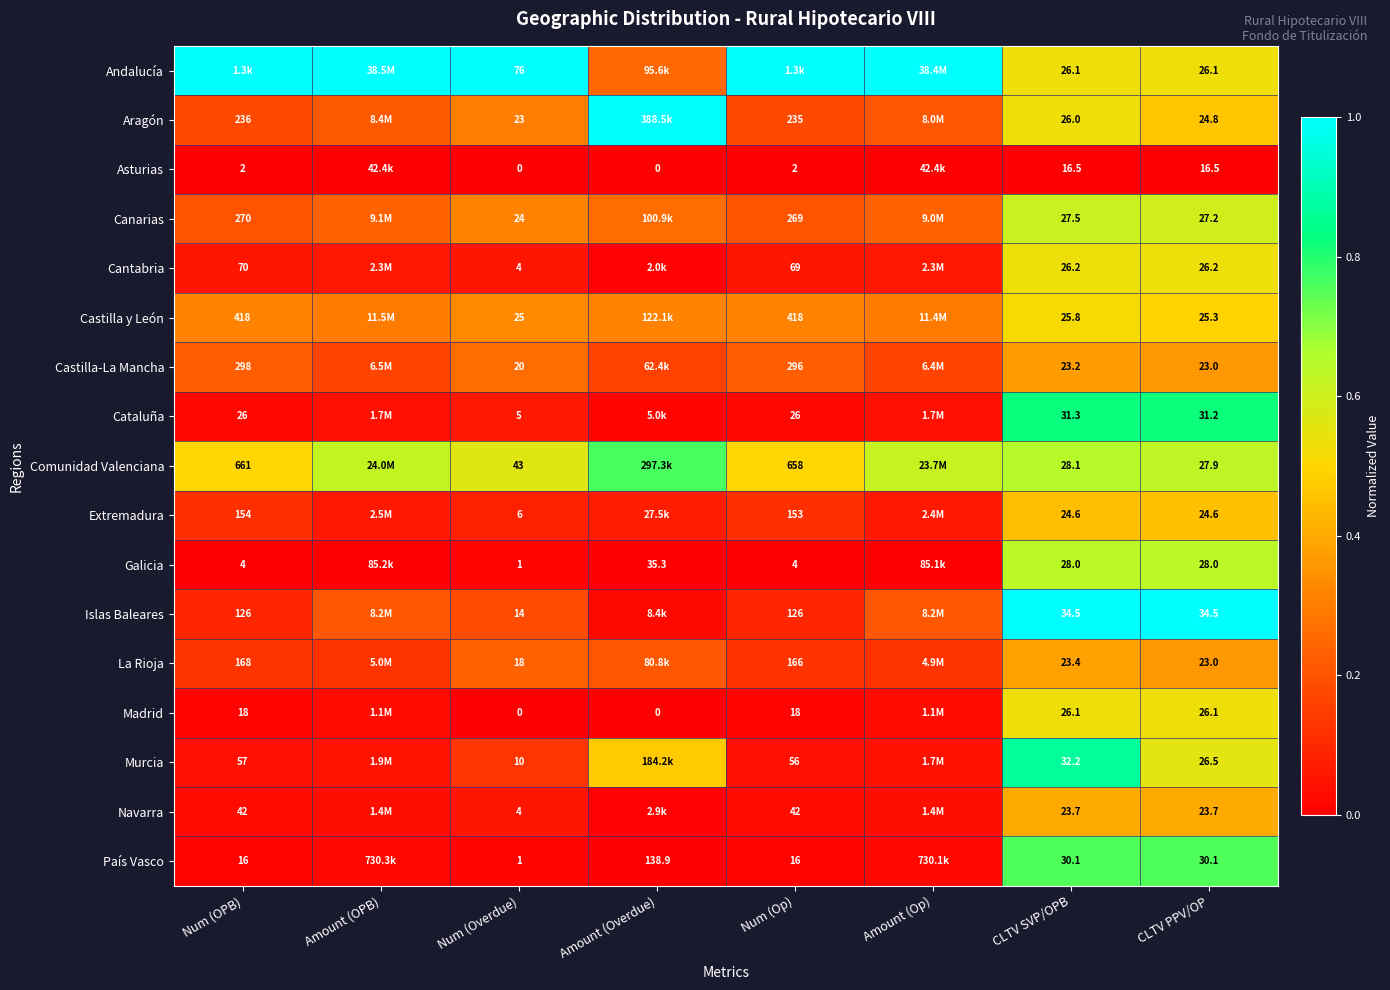

The value of Cantabria at CLTV PPV/OP is 0.5. True or false?

True